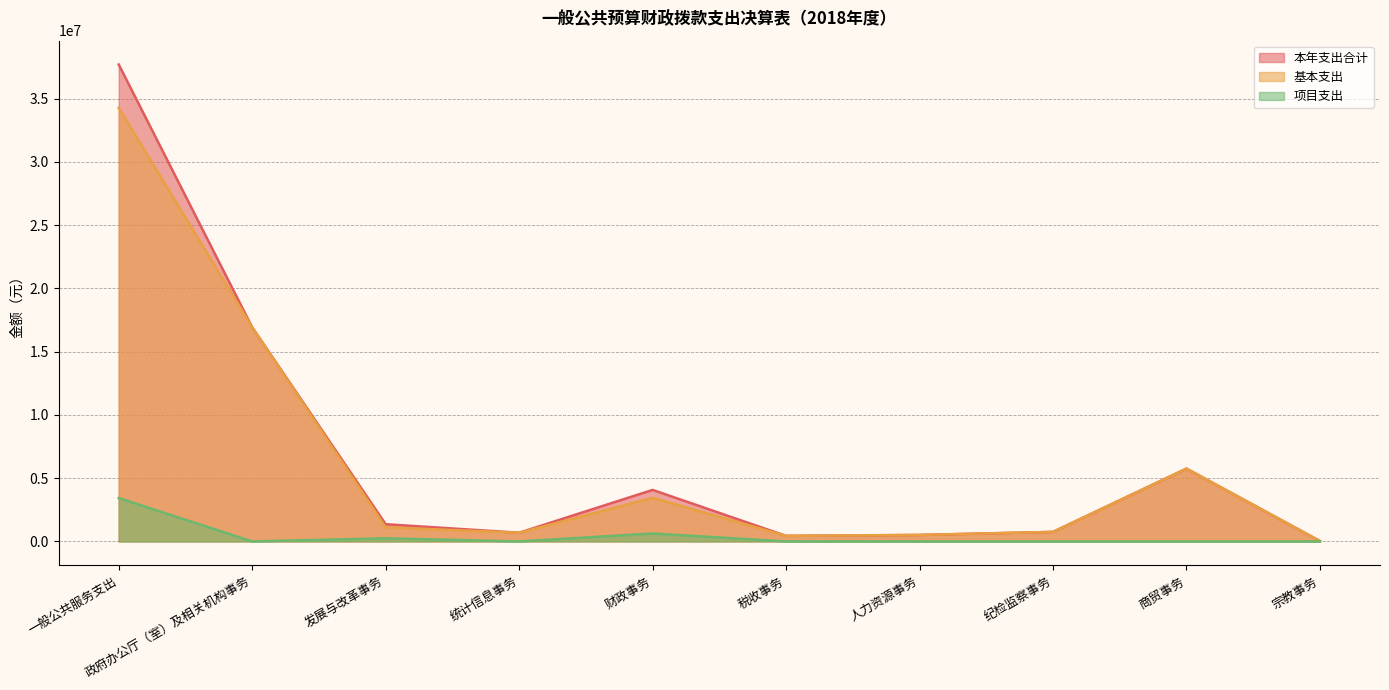

At 发展与改革事务, list the series in order from largest to smallest.

本年支出合计, 基本支出, 项目支出